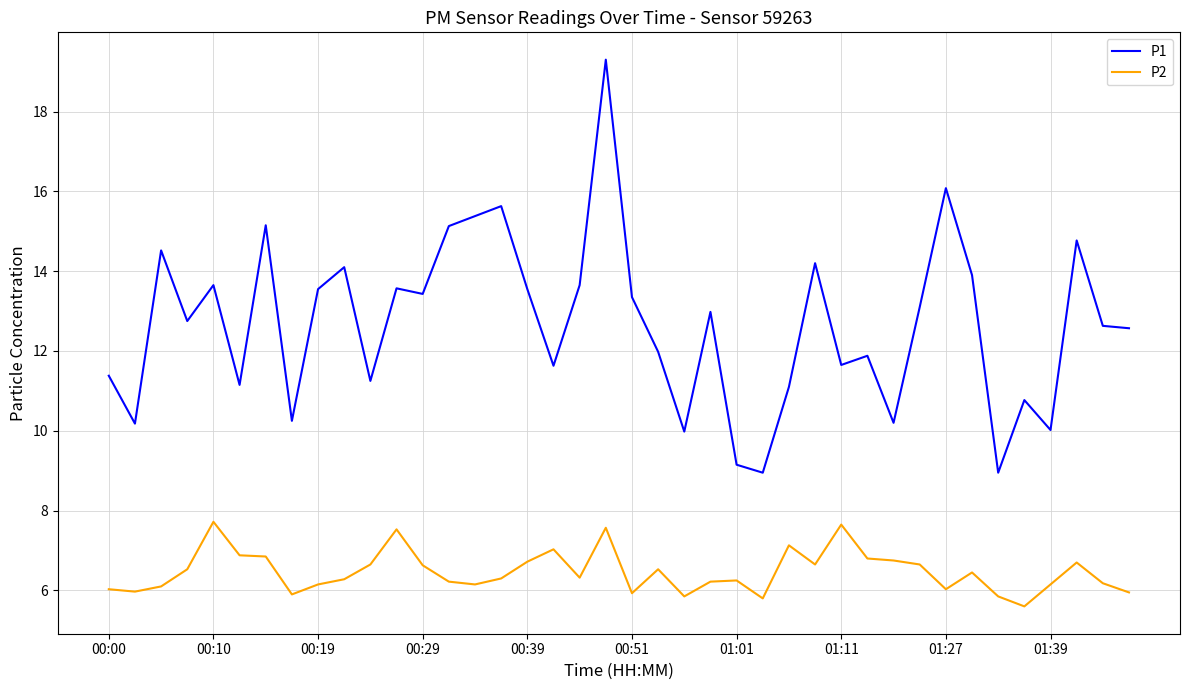

Which series has the largest total across all categories?

P1